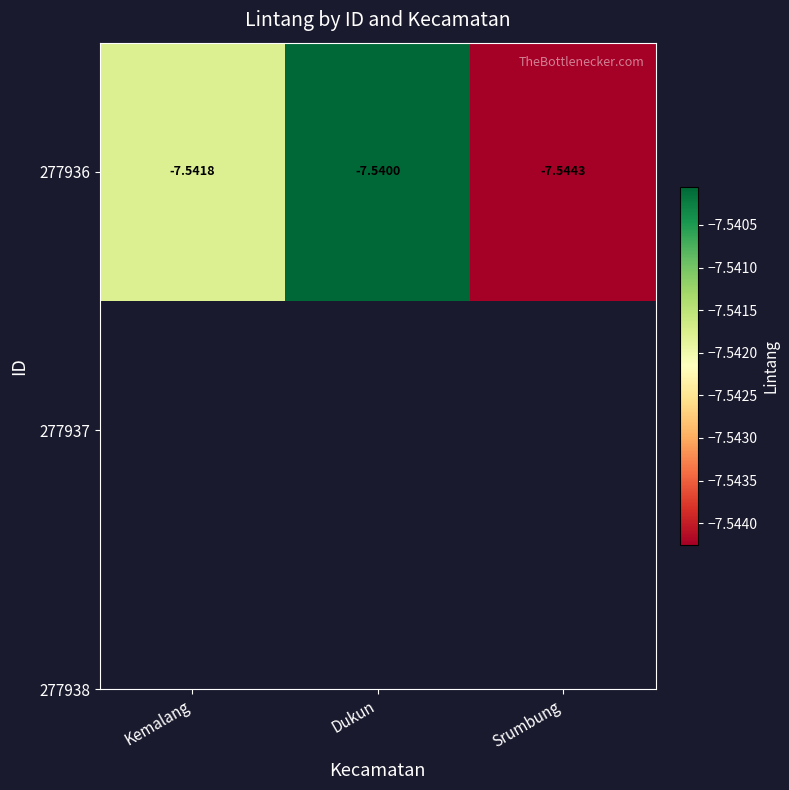

Which label corresponds to the largest value in the chart?

Dukun